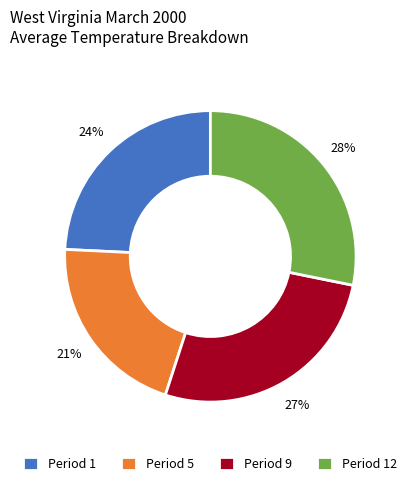

Which has a higher value, Period 9 or Period 12?

Period 12